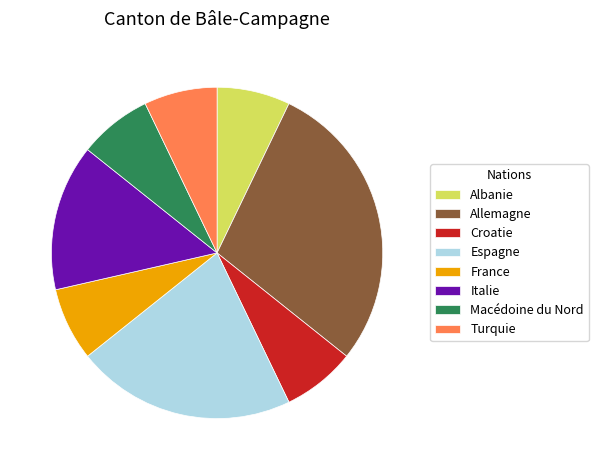

Is it true that Macédoine du Nord is 1% of the pie?

False